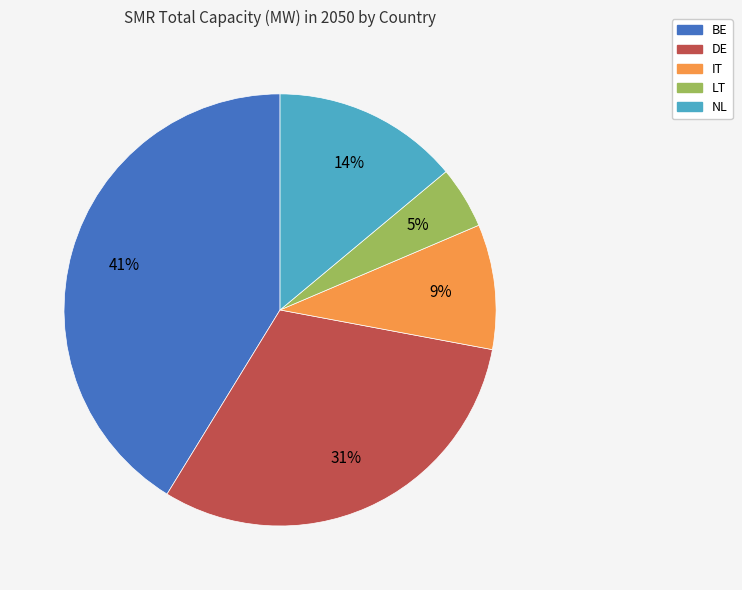

How many slices are in this pie chart?

5